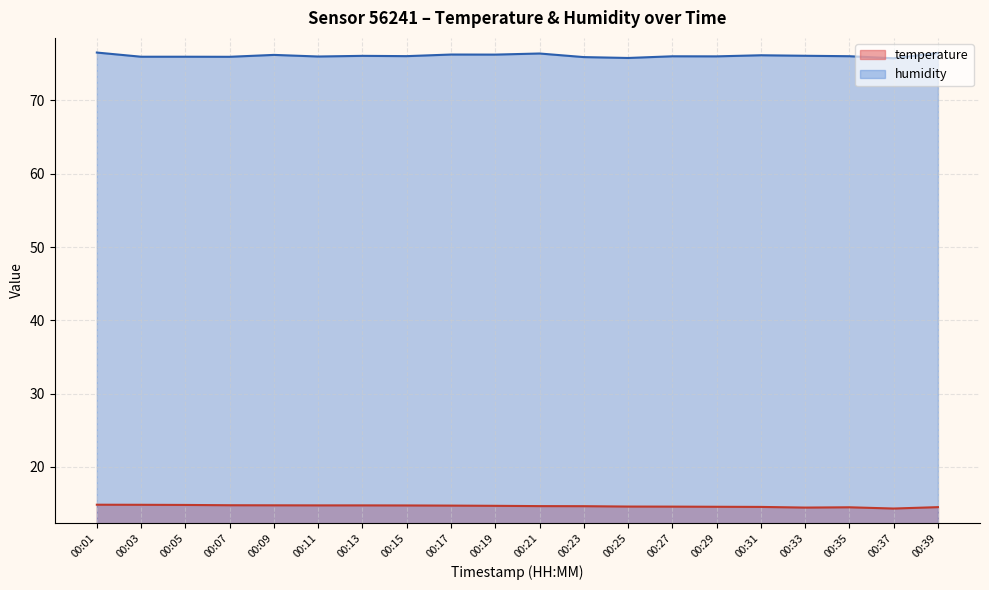

What are all the series names shown in the legend?

temperature, humidity